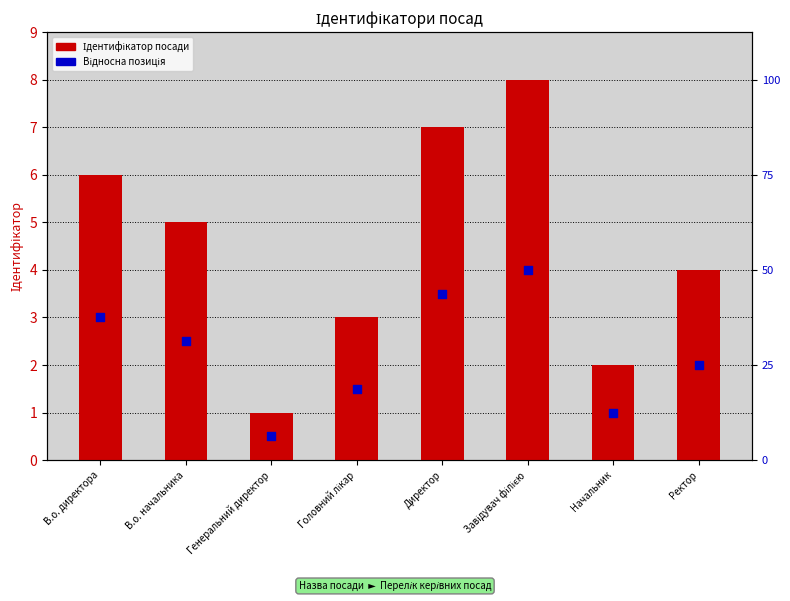

Which series has the largest Y range (max minus min)?

Ідентифікатор посади